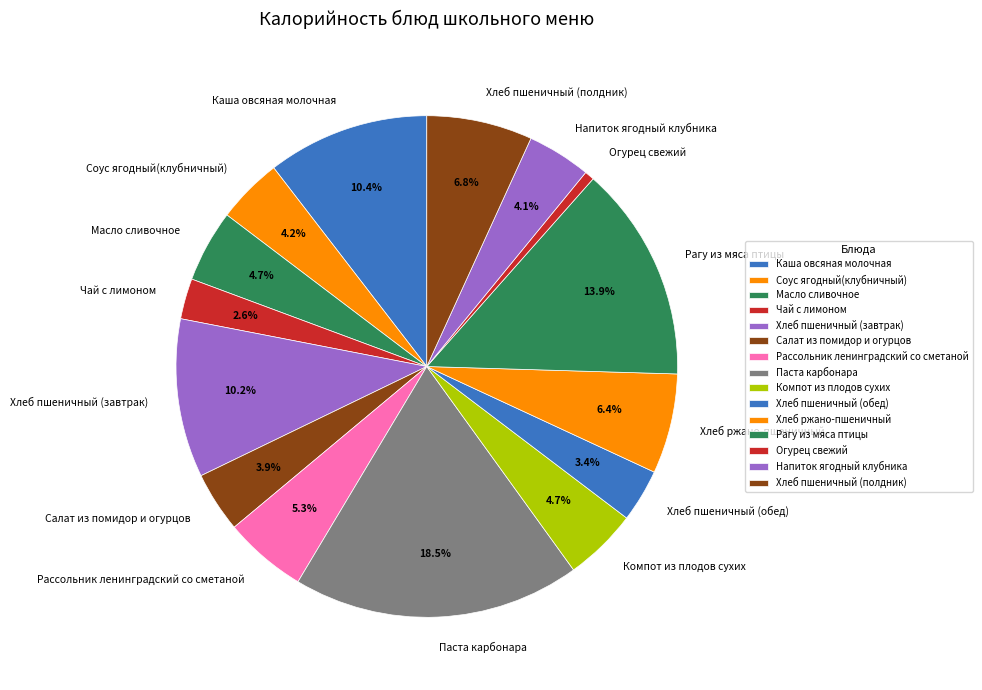

What is the largest slice in the pie chart?

Паста карбонара